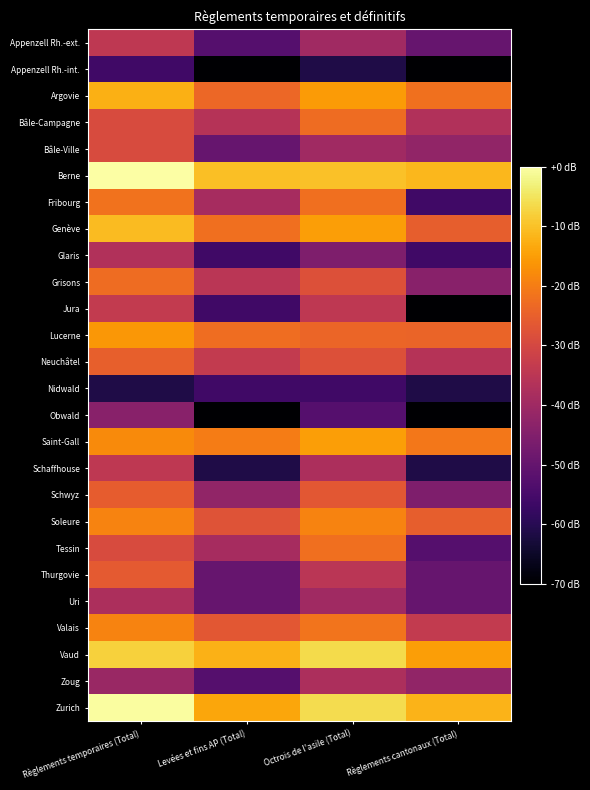

At which category is the sum across all series the highest?

Règlements temporaires (Total)